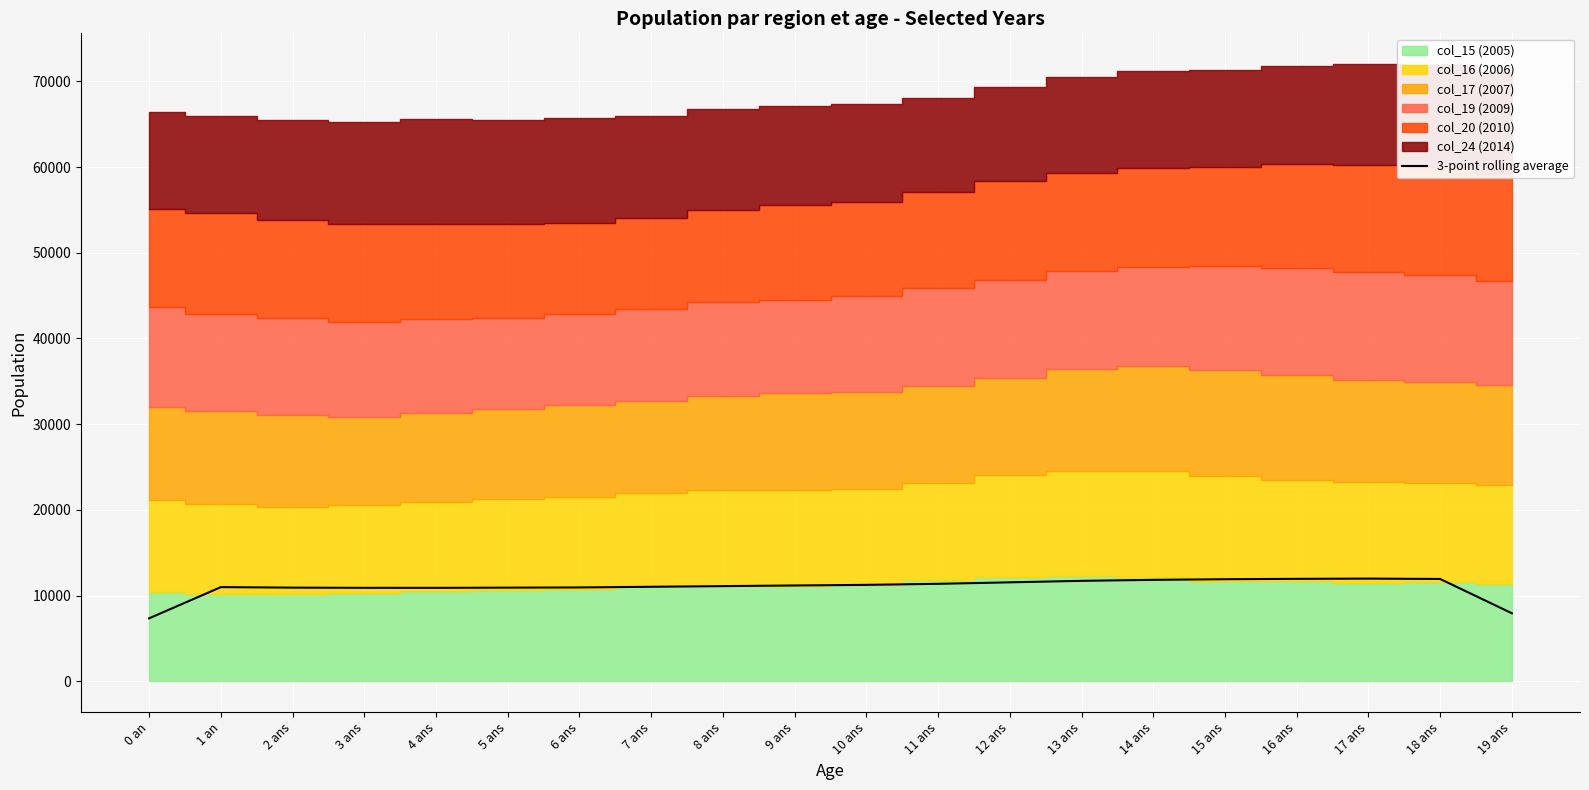

What is the label of the 18th point from the left?

17 ans